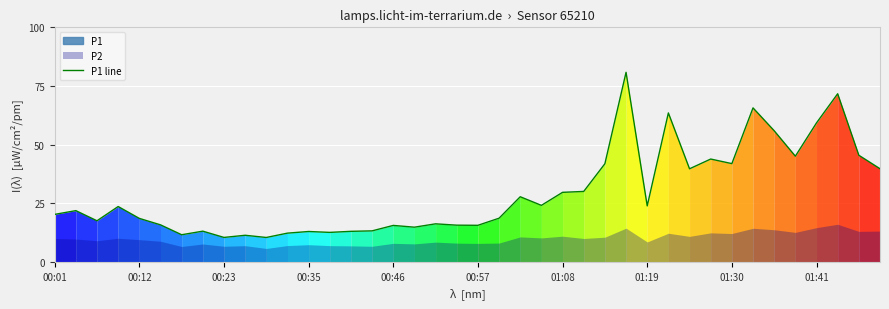

Is it true that the value at 33 is 108.6?

False